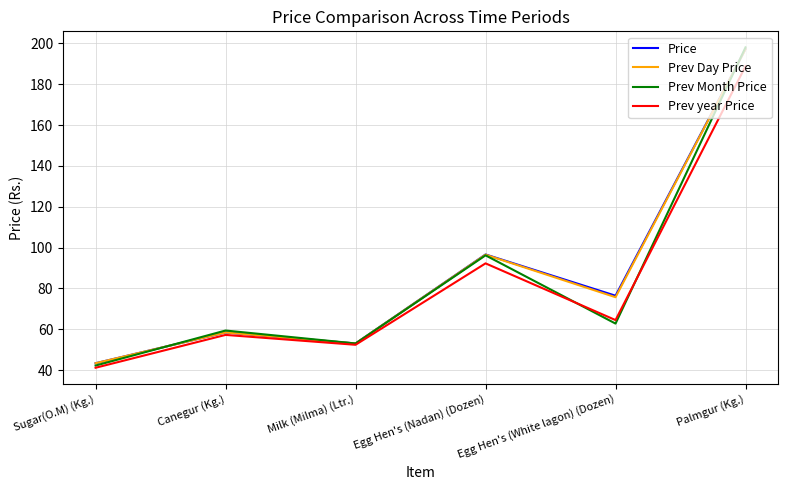

Which category has the lowest value across all series?

Sugar(O.M) (Kg.)